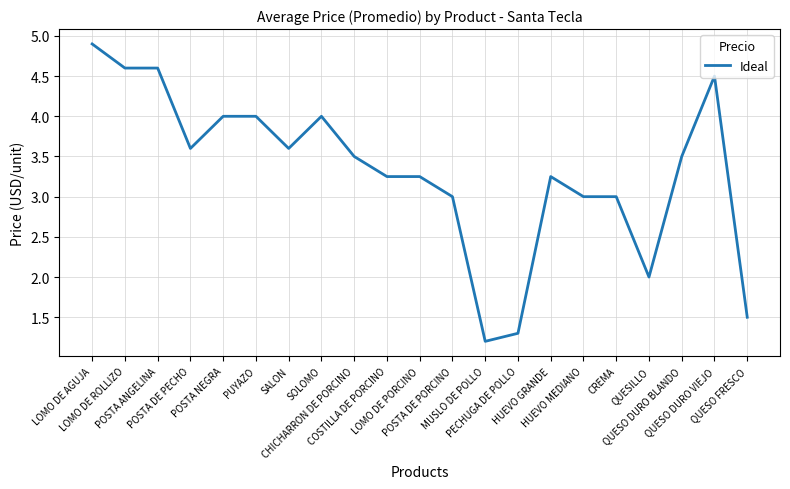

What is the minimum value shown in the chart?

1.2